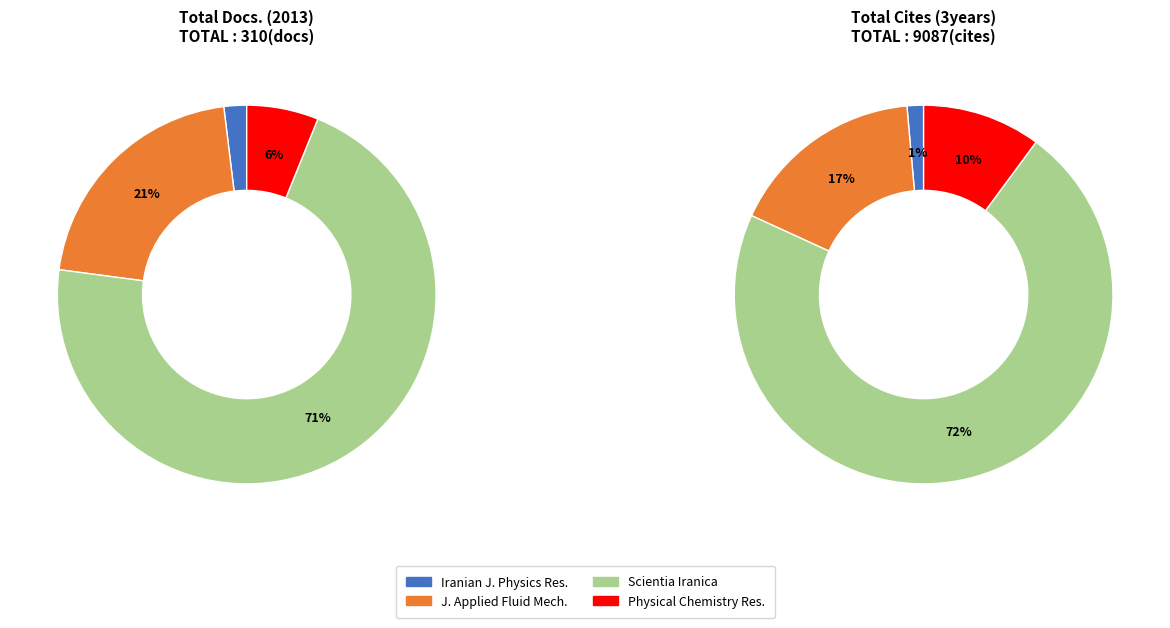

Which slice represents more than half of the pie?

Scientia Iranica